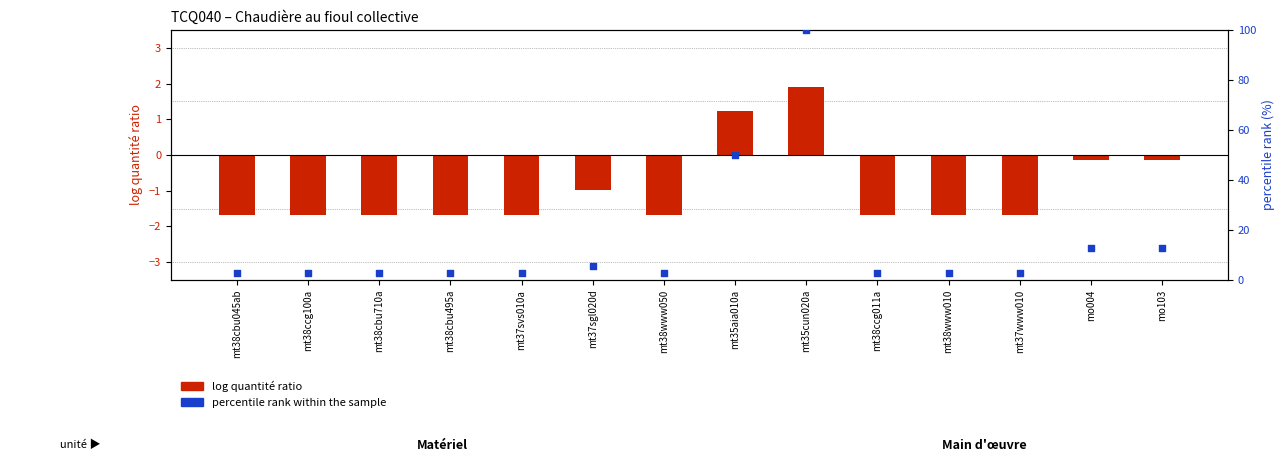

Which series reaches the maximum Y coordinate?

percentile rank within sample